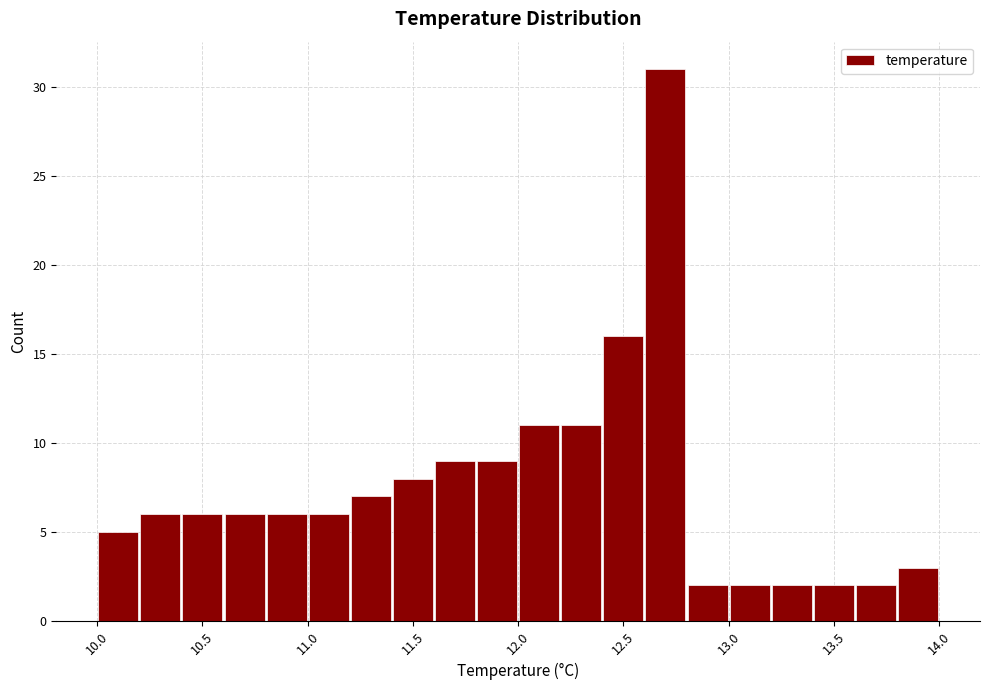

What is the height of the bar covering 10.8 to 11.0 on the x-axis? The values are not printed on the chart, so give them approximately, as read against the axis.

6